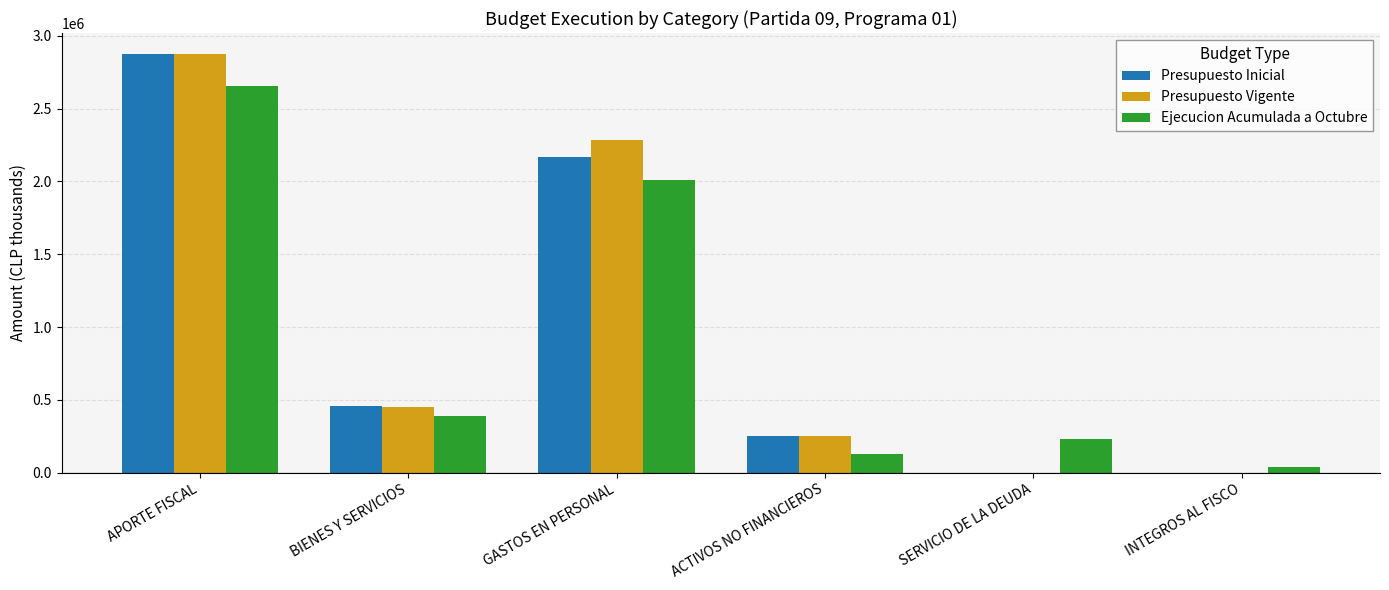

What is the sum of all Presupuesto Inicial values?

5752660